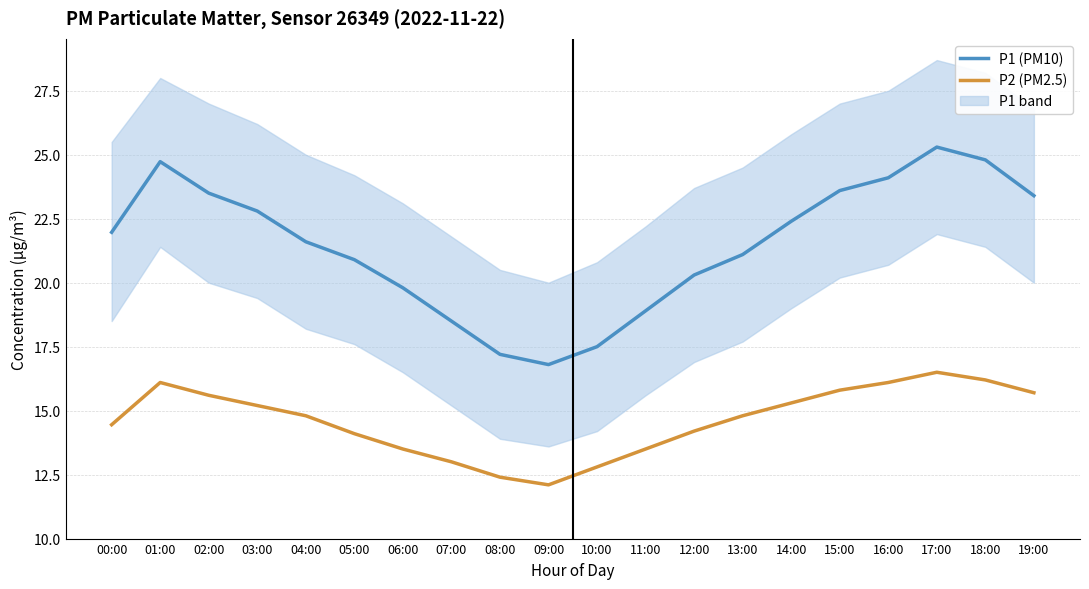

Is the value of P2 (PM2.5) at 18:00 greater than the value of P1 (PM10) at 02:00?

No